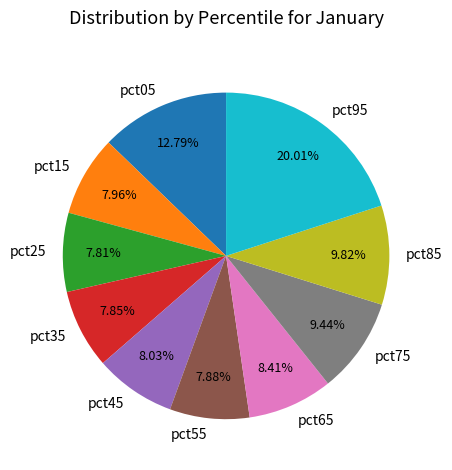

What percentage is the pct65 slice, to the nearest percent?

8%